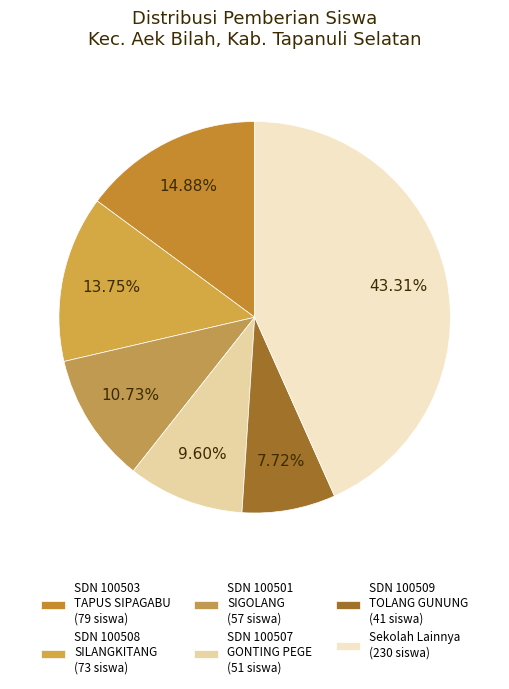

Which category has the smallest portion of the pie?

SDN 100509 TOLANG GUNUNG (41 siswa)